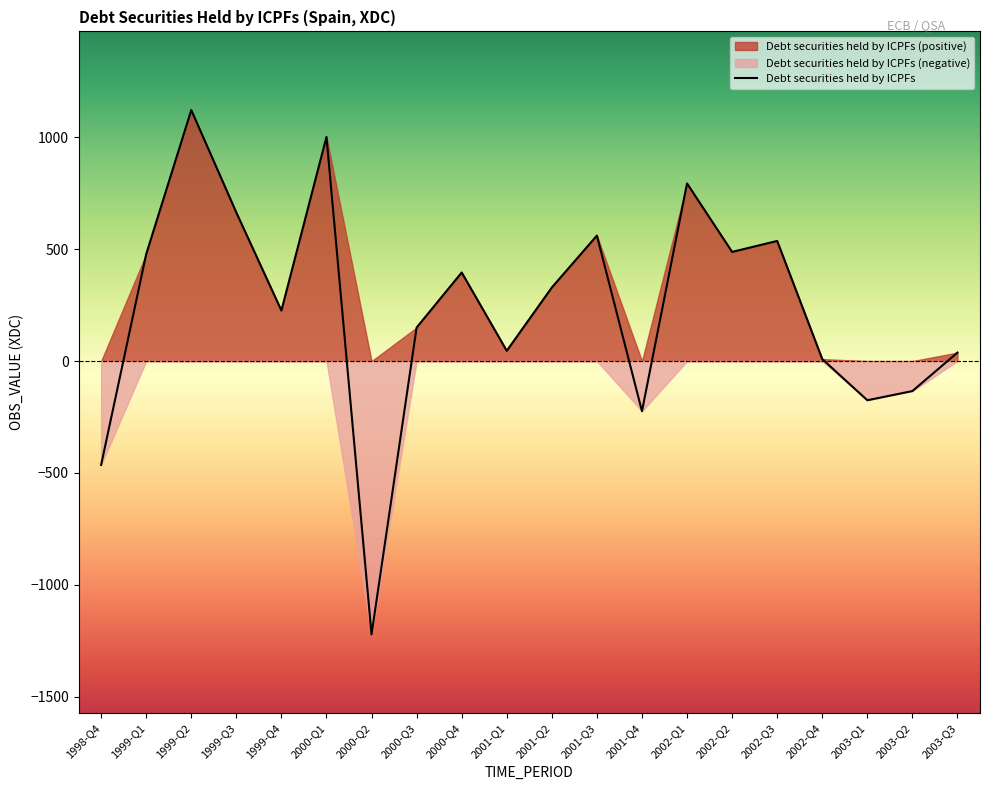

How many negative values are there?

5